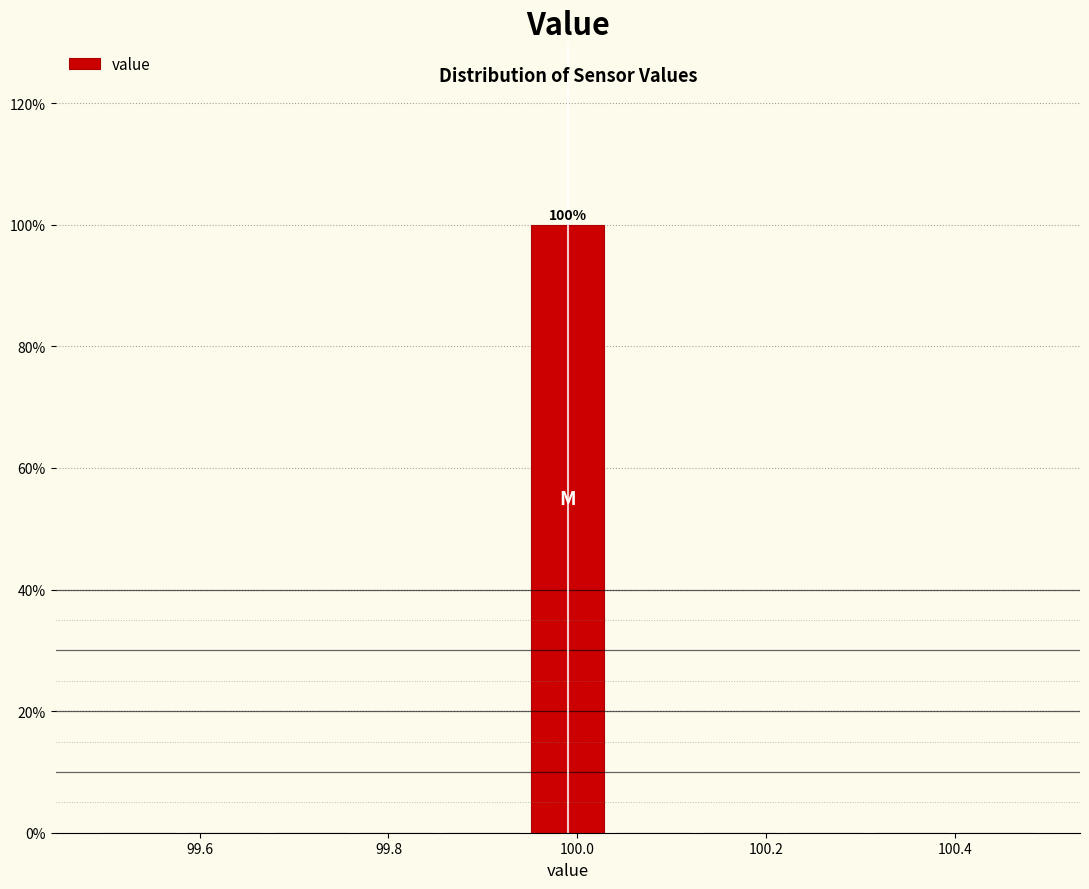

Which range on the x-axis has the tallest bar?

99.94 to 100.04